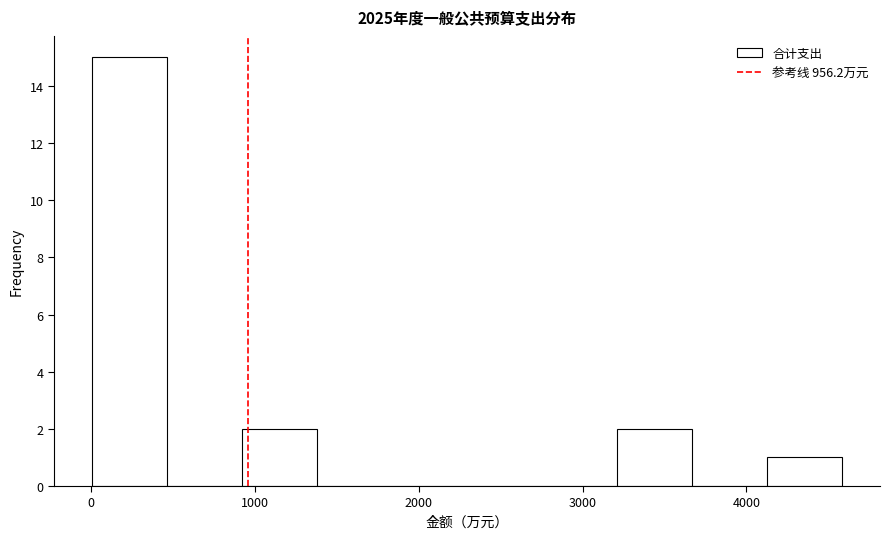

How tall is the bar that spans 900 to 1400 on the x-axis? Neither the bar edges nor the heights are printed on the chart, so give them approximately, as read against the axes.

2